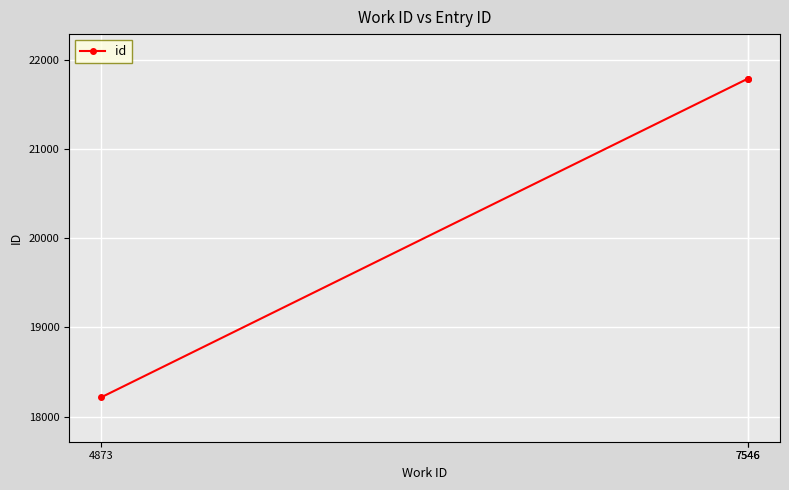

The value at 7546 is 21792. True or false?

True